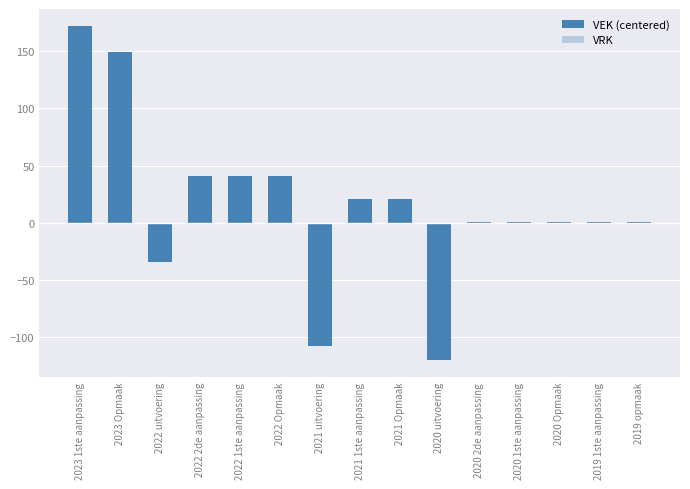

Are the bars grouped side by side (vs. stacked)?

No